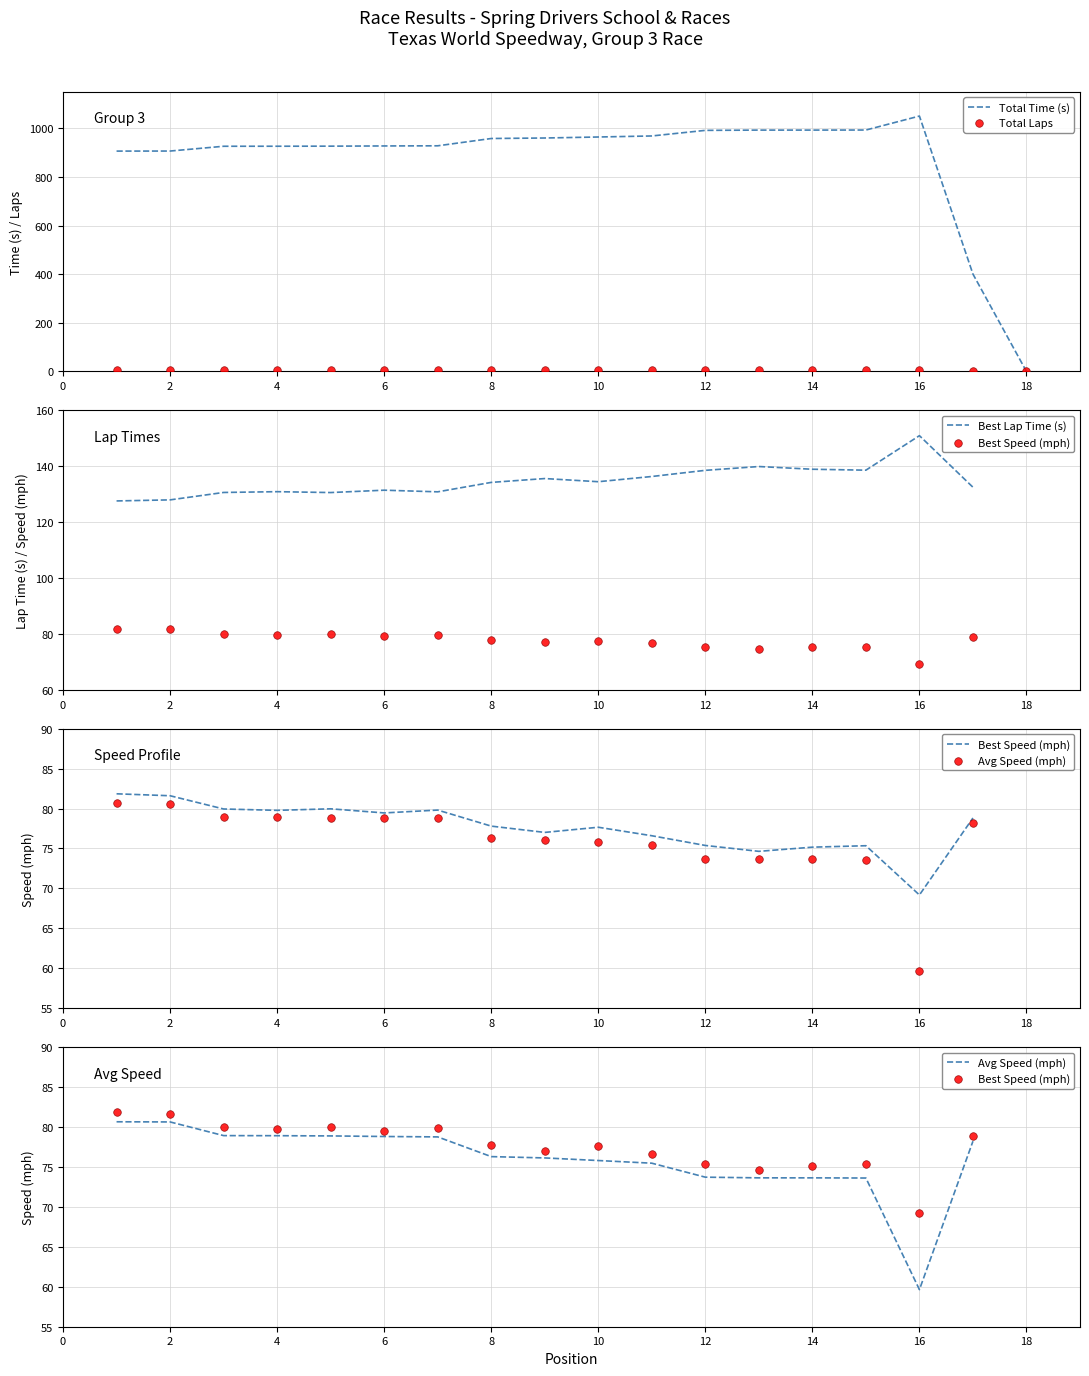

Which series reaches the minimum Y coordinate?

Total Laps